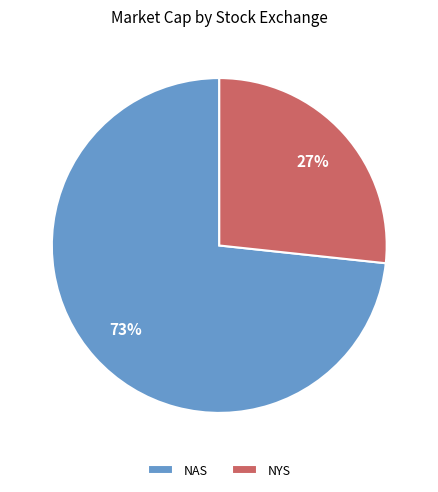

Which category has the biggest portion of the pie?

NAS